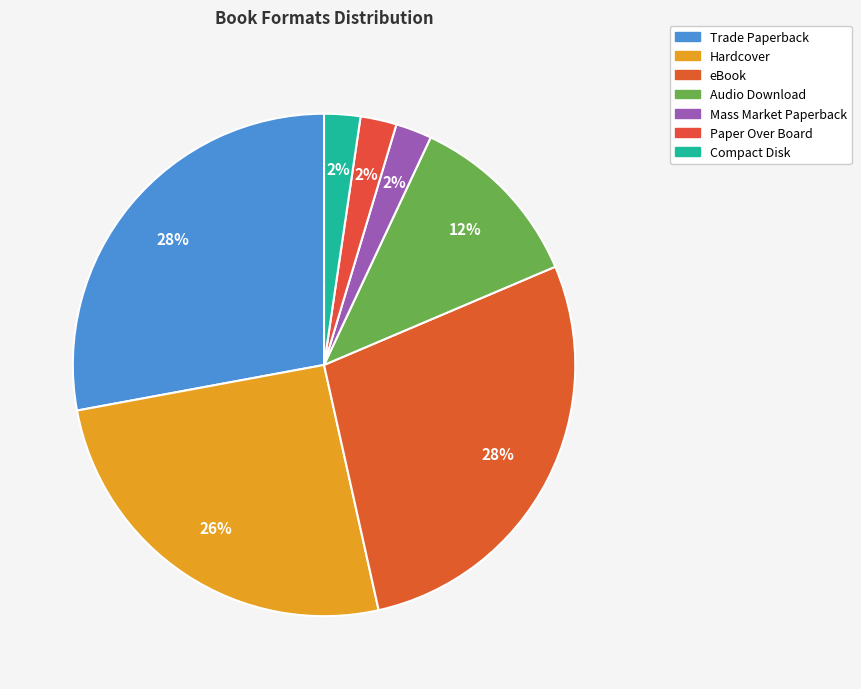

What is the ratio of the value at Trade Paperback to the value at Mass Market Paperback?

12.0